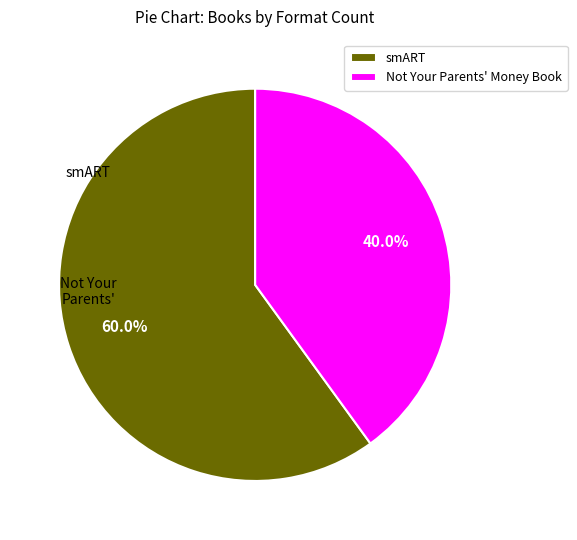

Is there a majority slice in this chart?

Yes